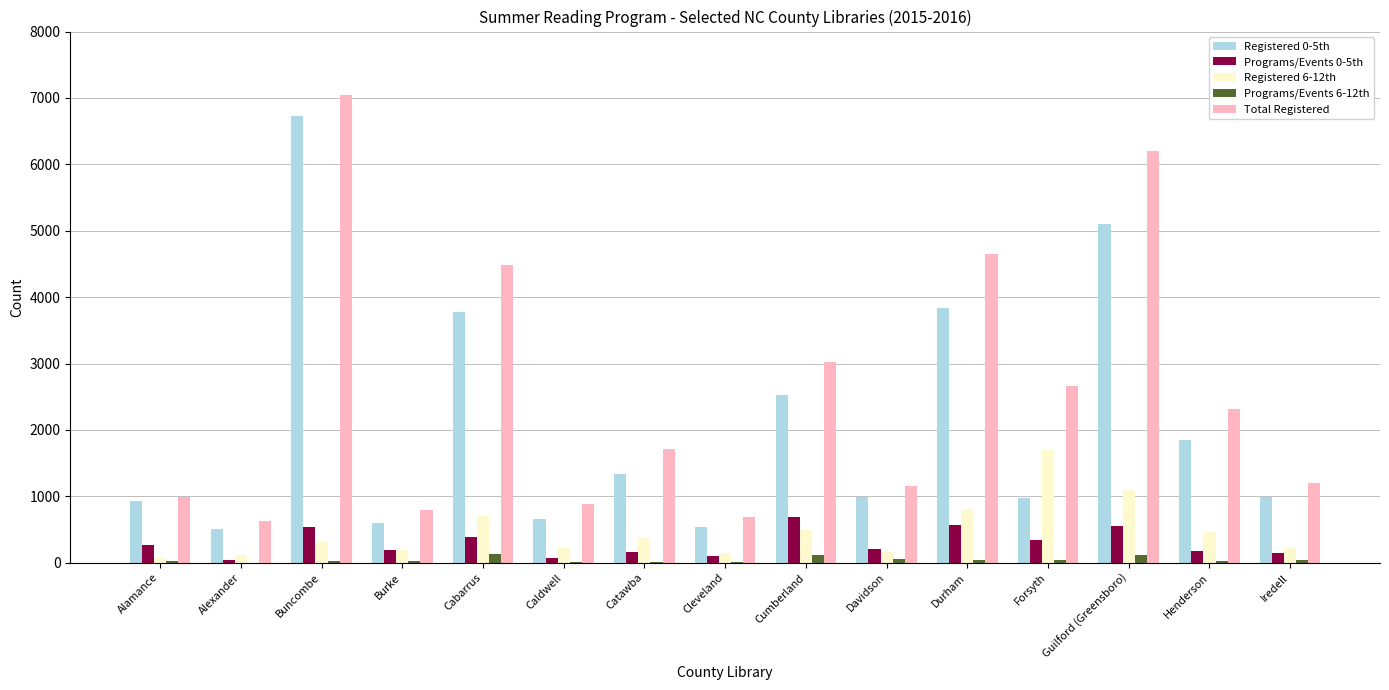

Which series has the largest total across all categories?

Total Registered